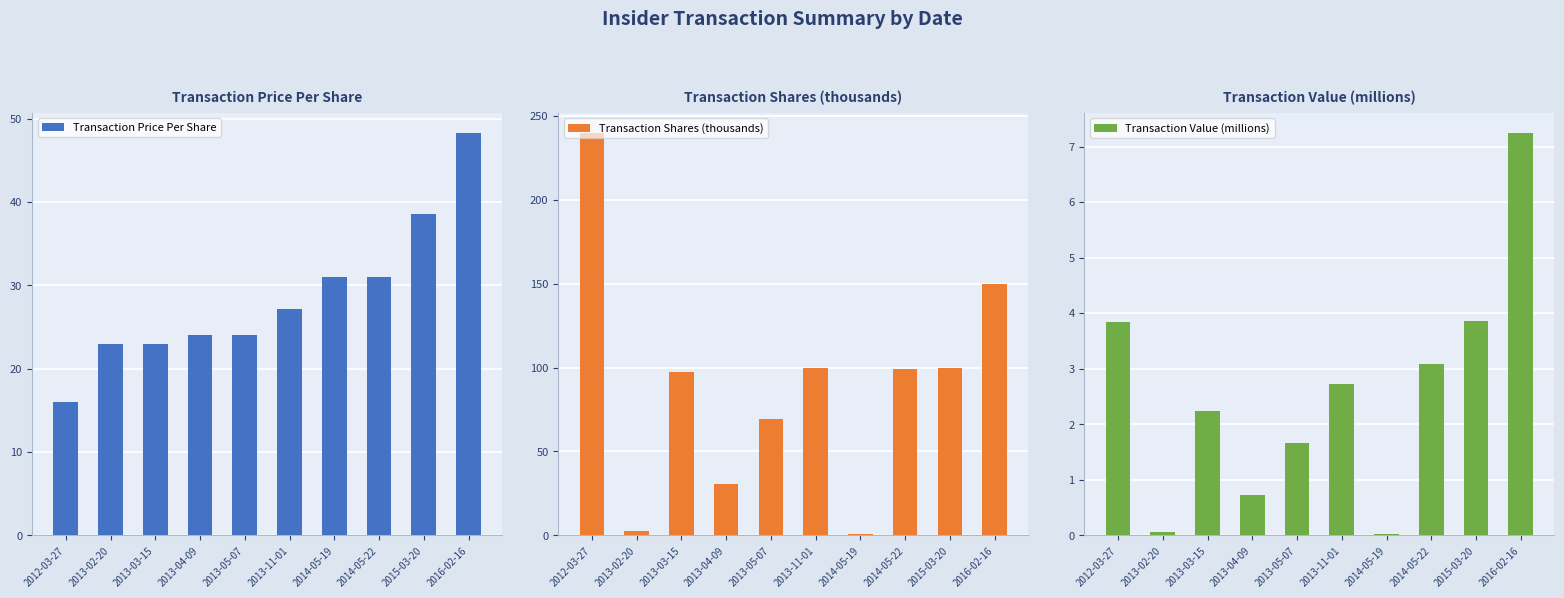

Rank the categories by Transaction Shares (thousands) value from lowest to highest.

2014-05-19, 2013-02-20, 2013-04-09, 2013-05-07, 2013-03-15, 2014-05-22, 2013-11-01, 2015-03-20, 2016-02-16, 2012-03-27